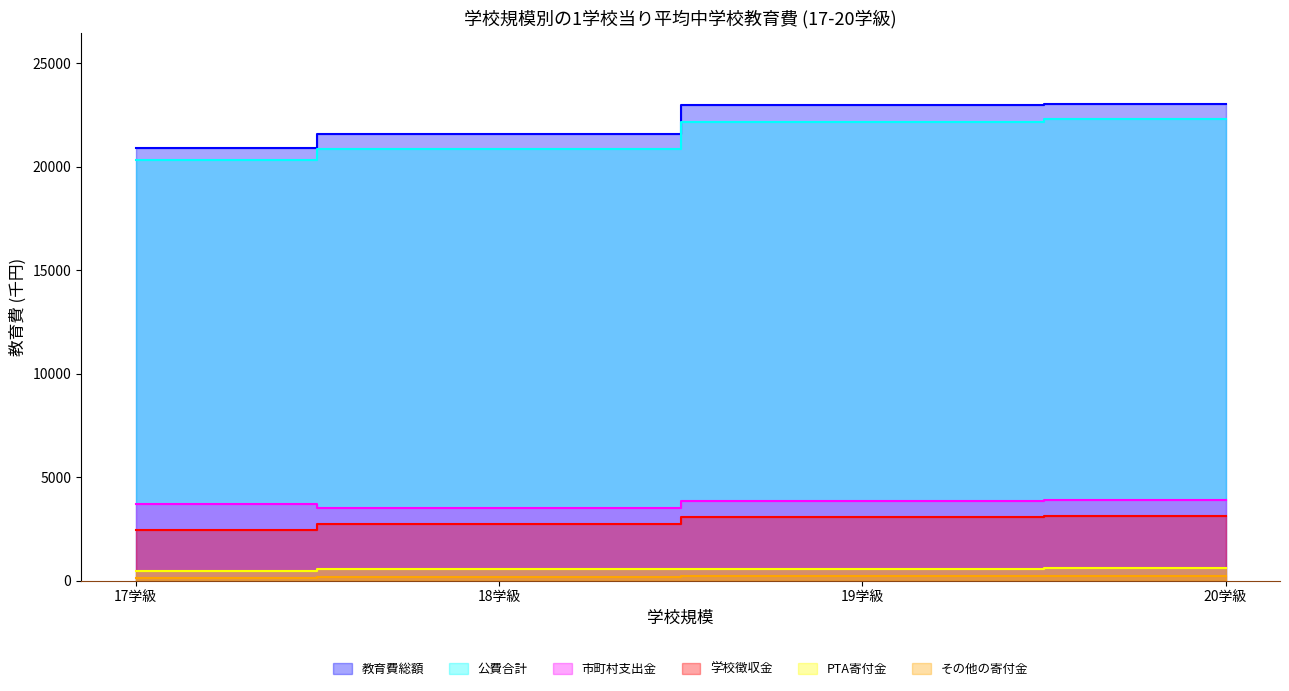

True or false: 公費合計 has more than 1 points higher than both neighbors.

False